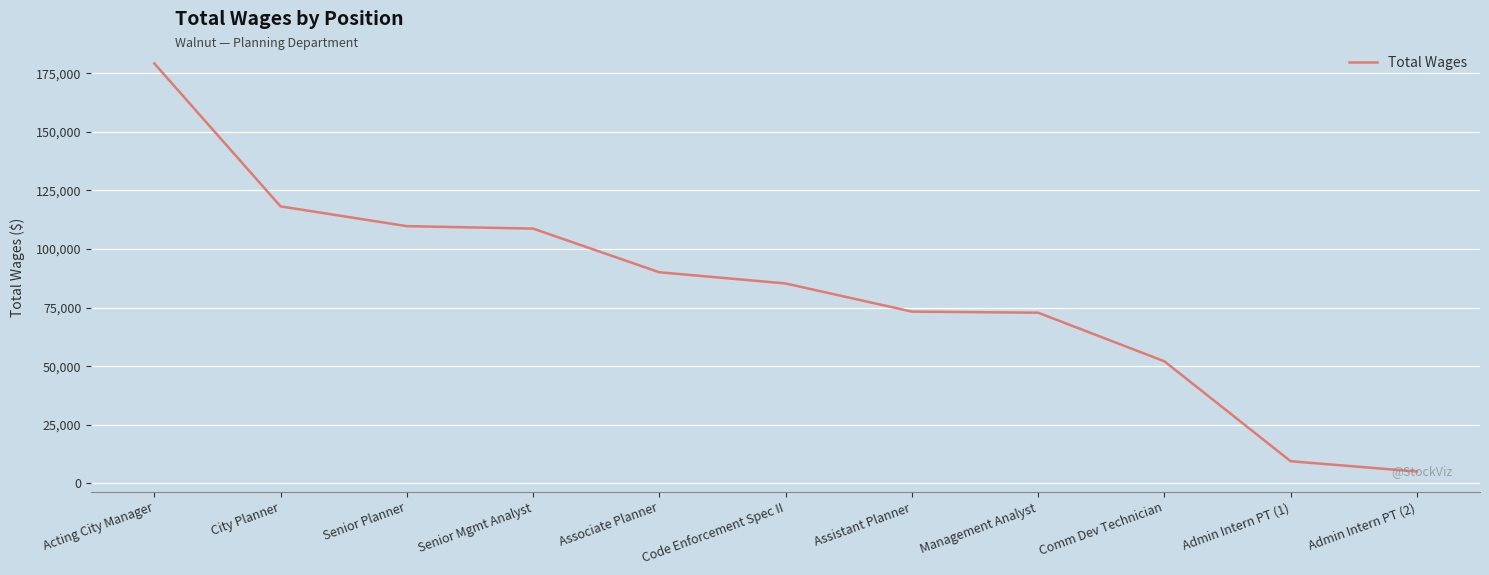

Between Admin Intern PT (2) and Acting City Manager, which is larger?

Acting City Manager